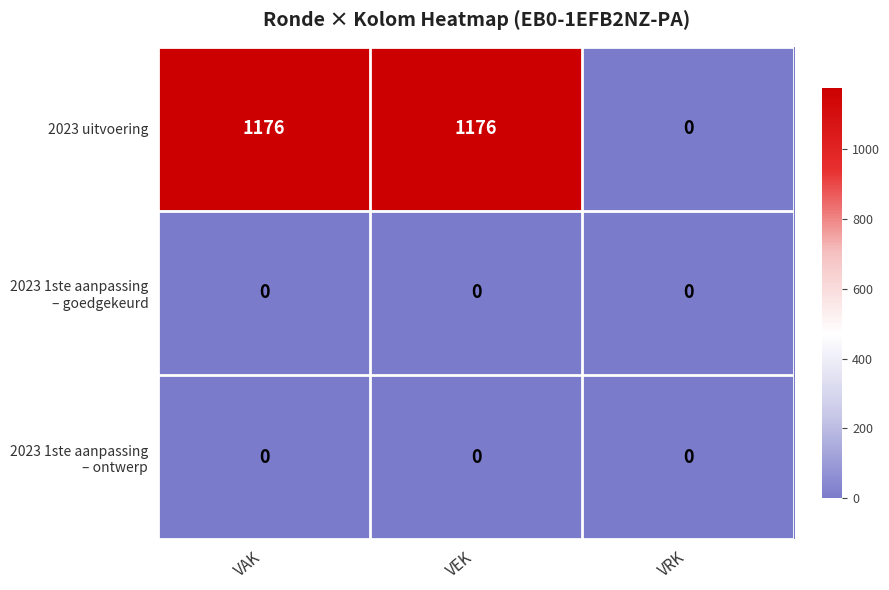

How many distinct data groups are displayed?

3